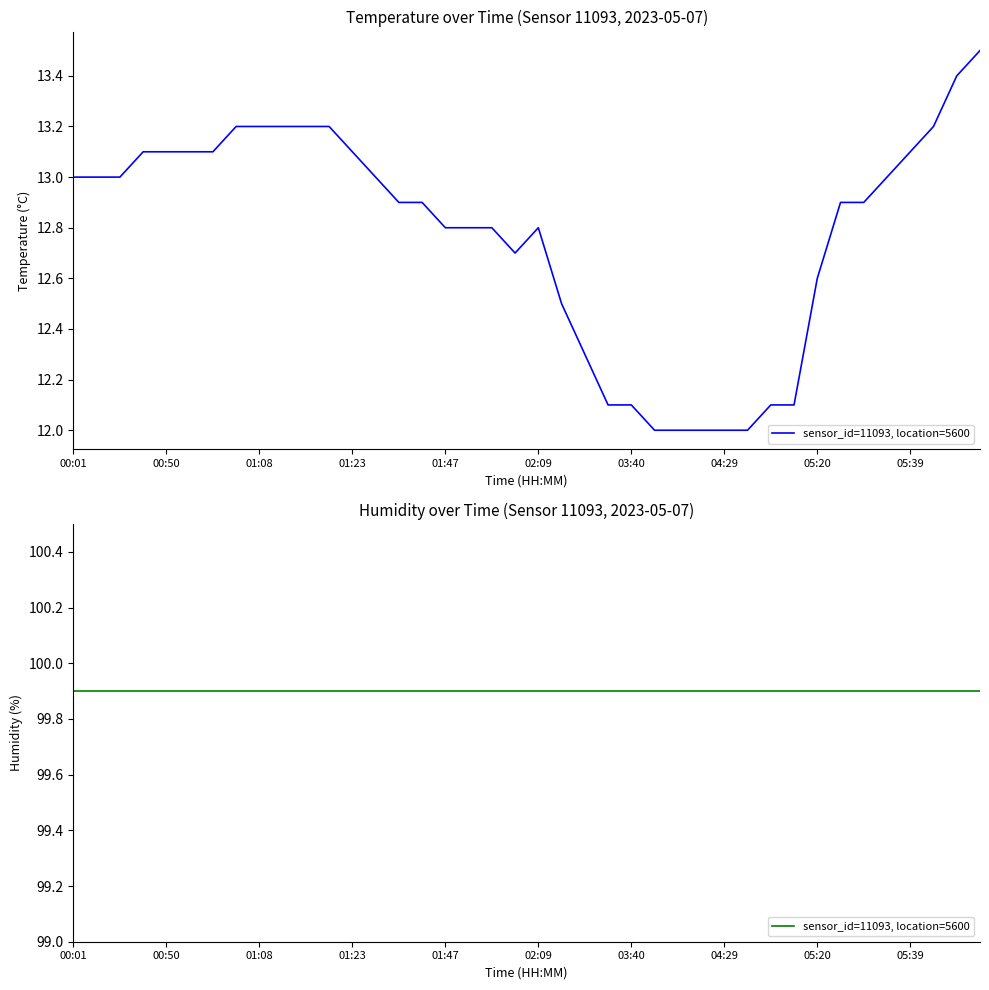

What is the value of the 7th point from the left?

13.1